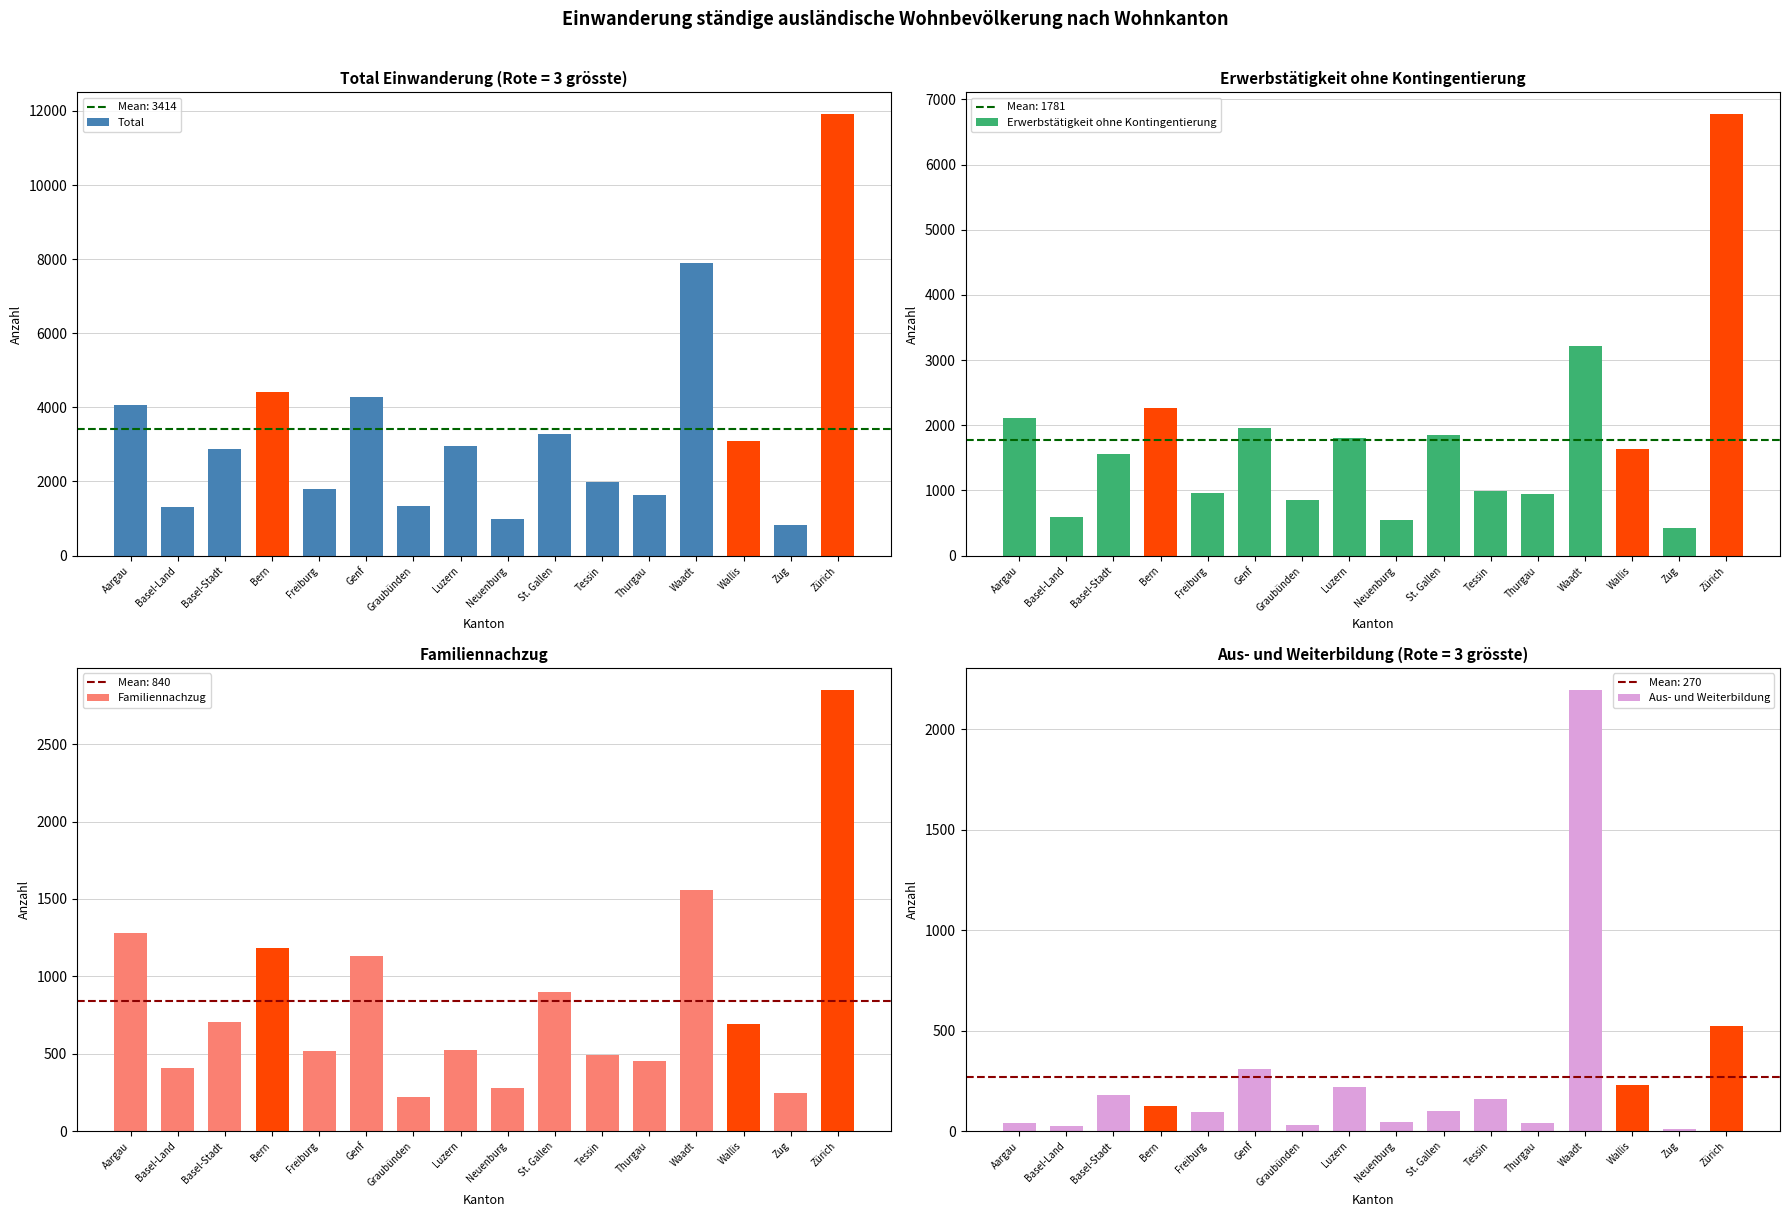

At which label does Erwerbstätigkeit ohne Kontingentierung first exceed 1631?

Aargau